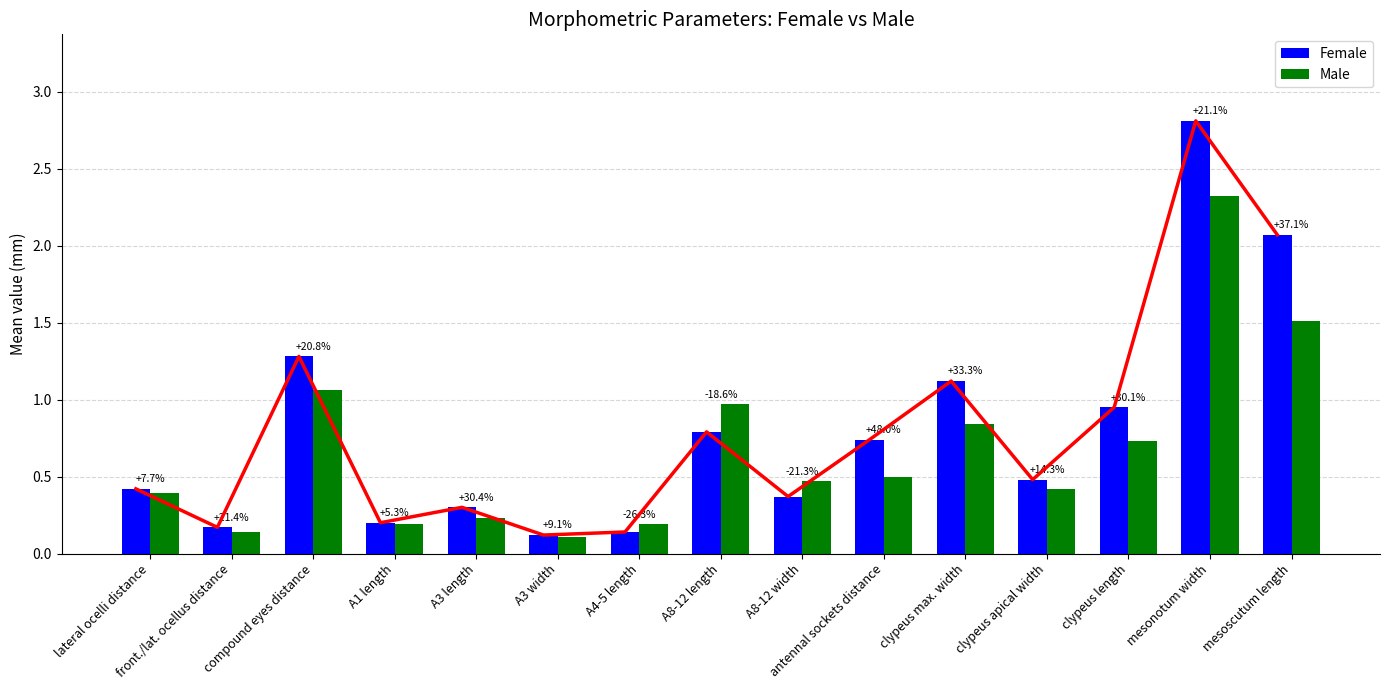

Rank the categories by Female value from lowest to highest.

A3 width, A4-5 length, front./lat. ocellus distance, A1 length, A3 length, A8-12 width, lateral ocelli distance, clypeus apical width, antennal sockets distance, A8-12 length, clypeus length, clypeus max. width, compound eyes distance, mesoscutum length, mesonotum width